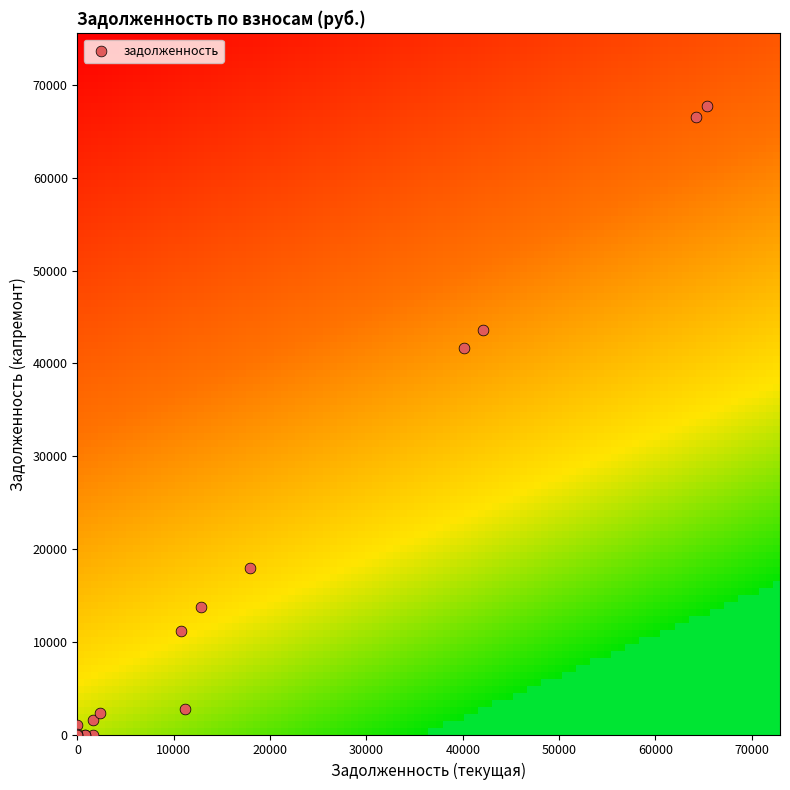

What Y value in the scatter plot is closest to 33884?

41656.6